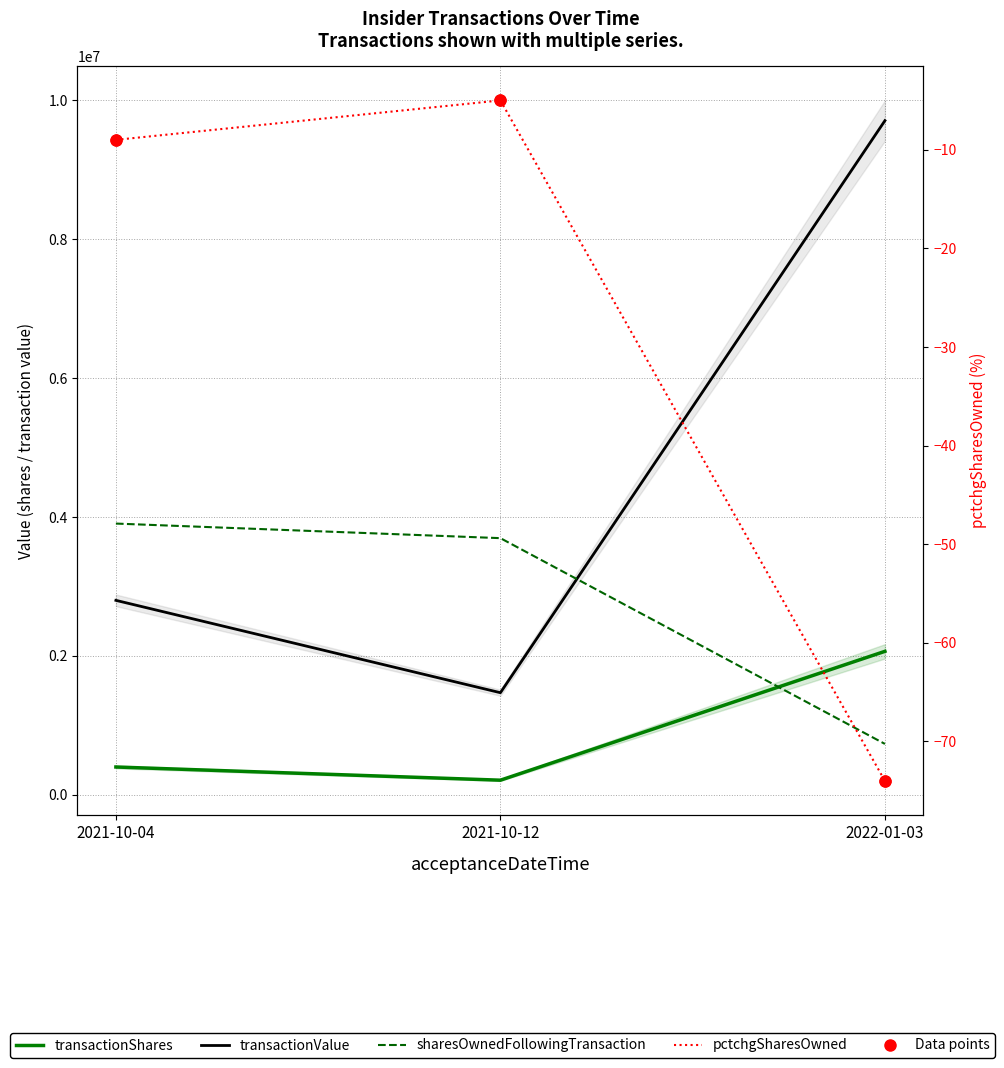

Is the value of sharesOwnedFollowingTransaction at 2021-10-04 greater than the value of transactionShares at 2022-01-03?

Yes